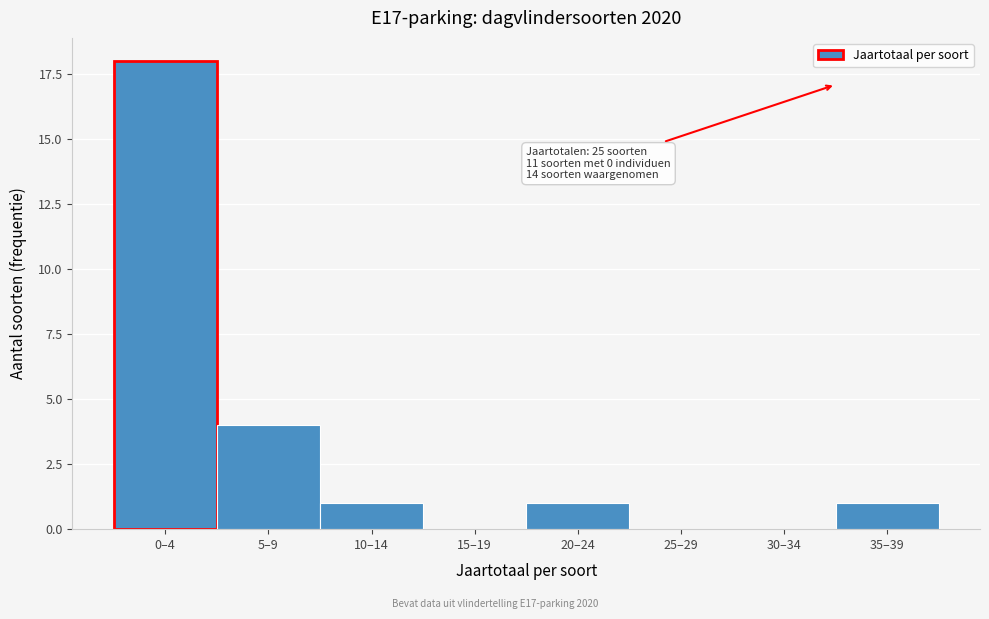

Reading right to left, transcribe all the data shown in this chart.

35–39=1	30–34=0	25–29=0	20–24=1	15–19=0	10–14=1	5–9=4	0–4=18